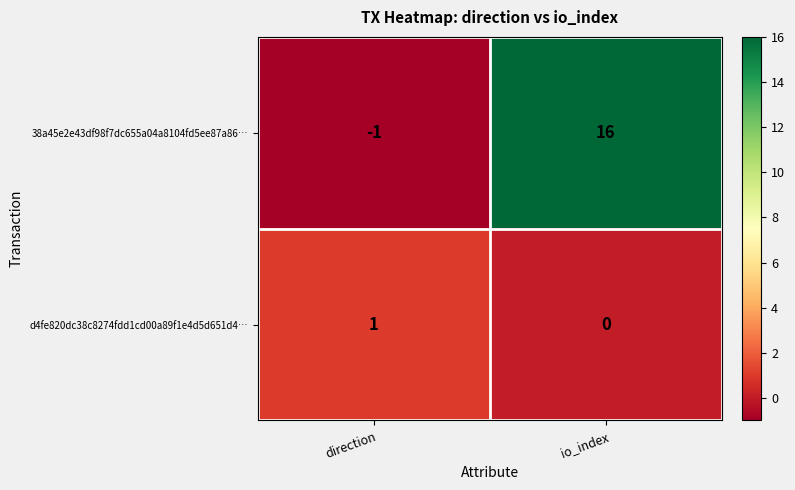

How many values in the d4fe820dc38c8274fdd1cd00a89f1e4d5d651d4… series are below 1?

1